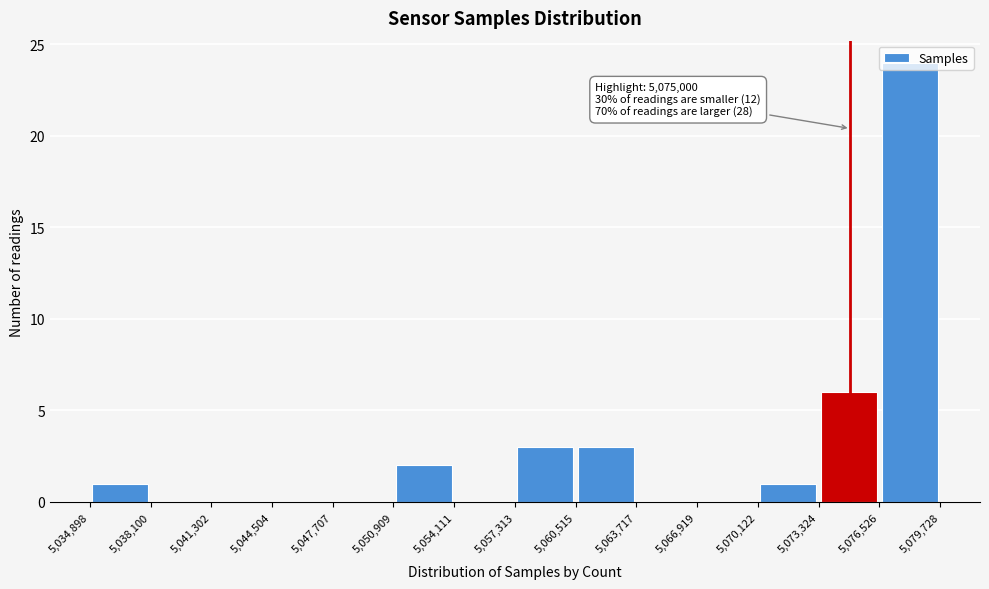

Which range on the x-axis has the tallest bar?

5,076,526 to 5,079,728